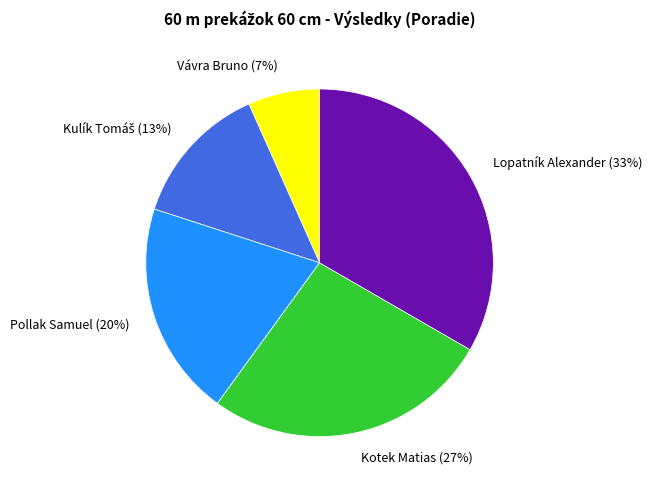

Between Pollak Samuel (20%) and Kotek Matias (27%), which is larger?

Kotek Matias (27%)